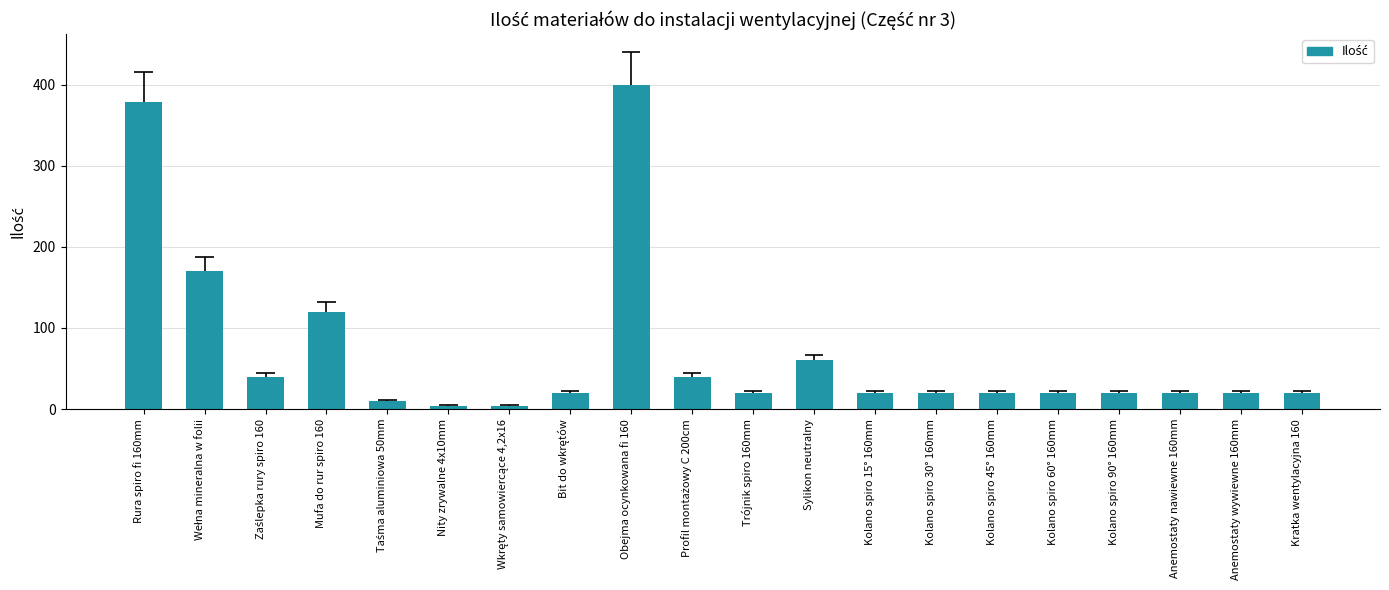

What is the change in value from Taśma aluminiowa 50mm to Anemostaty nawiewne 160mm?

+10